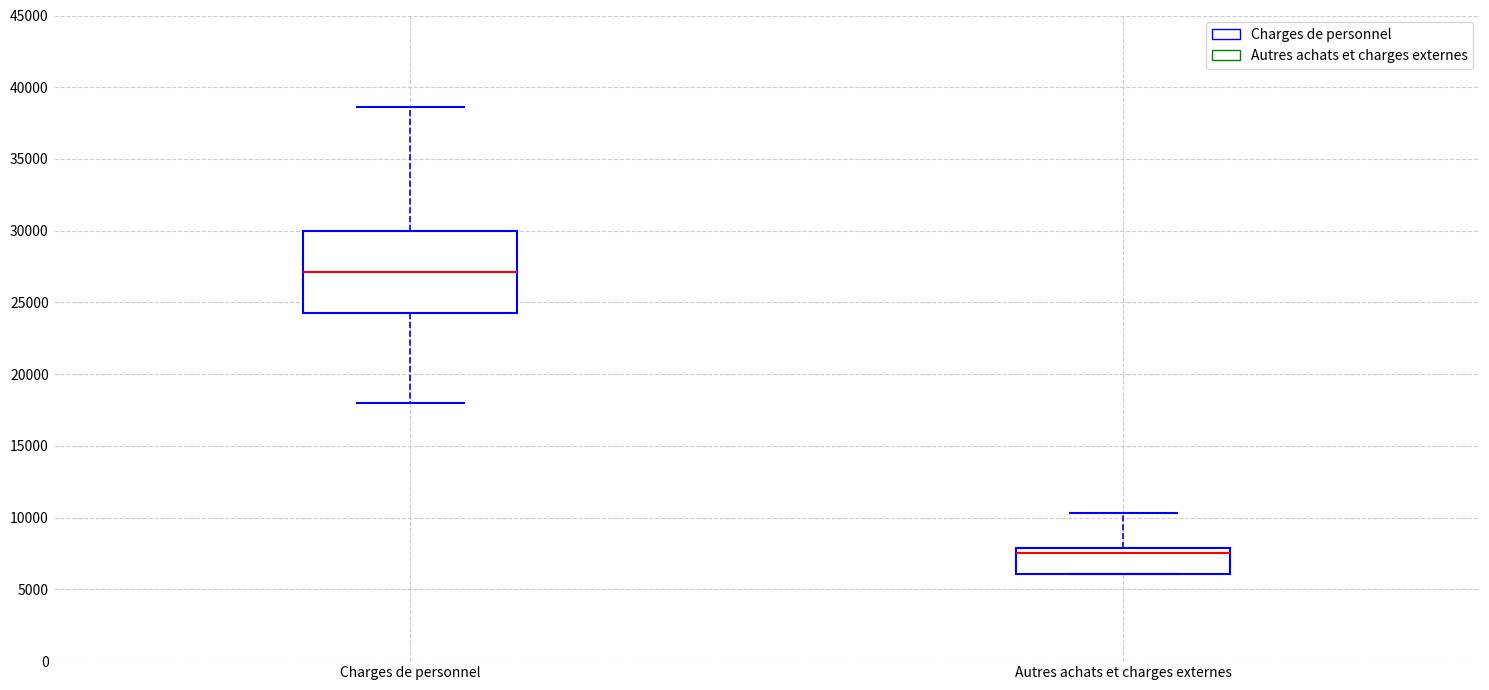

Comparing the boxes themselves (not the whiskers), which one is the tallest?

Charges de personnel